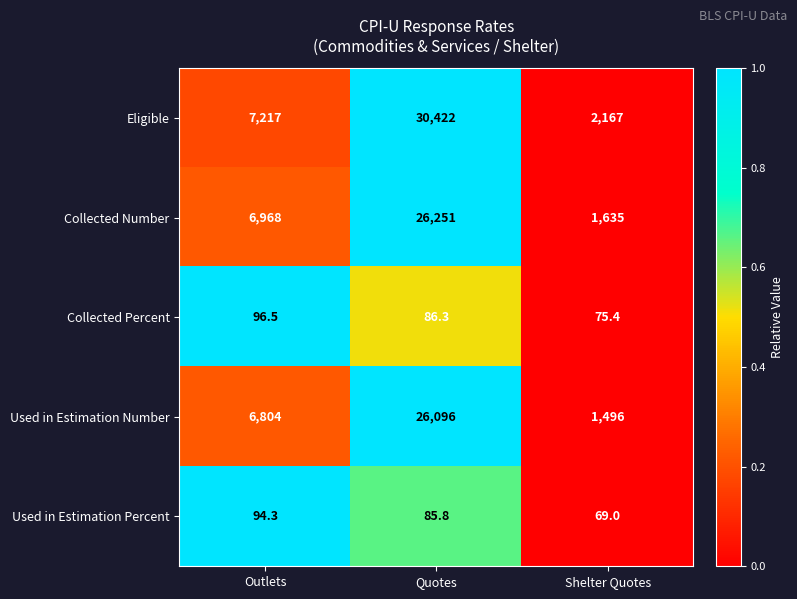

Is it true that Collected Number equals 6968.0 at Outlets?

True